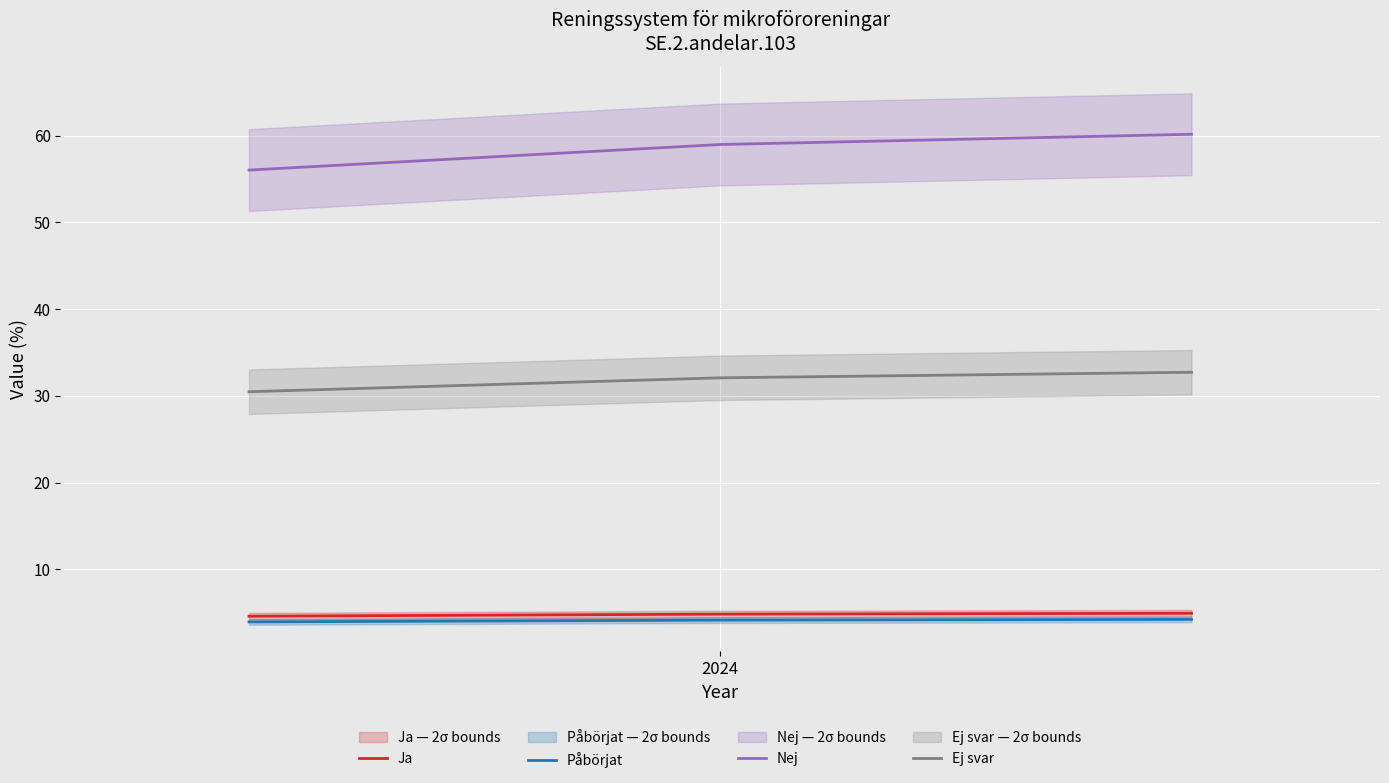

What is the minimum value for Påbörjat?

3.9